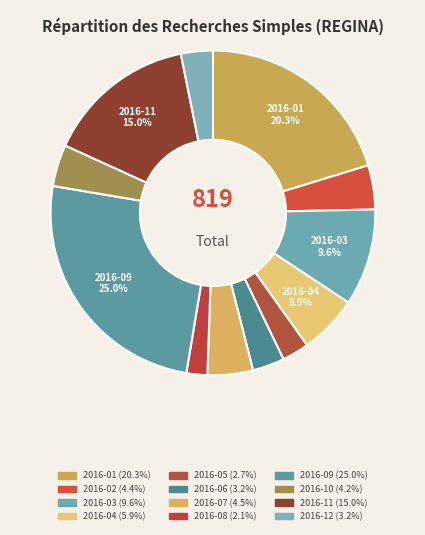

Does 2016-03 account for over 50% of the chart?

No